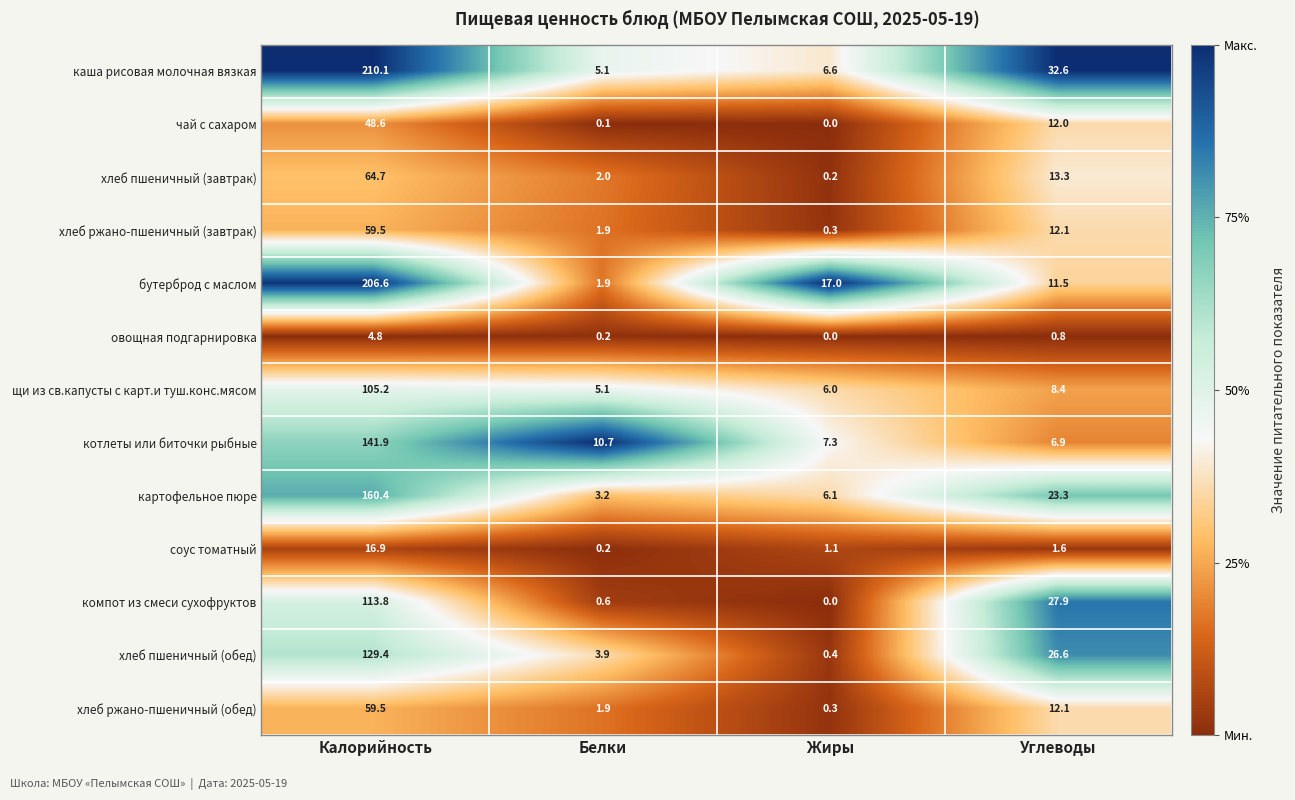

What is the average value of the чай с сахаром series?

15.2